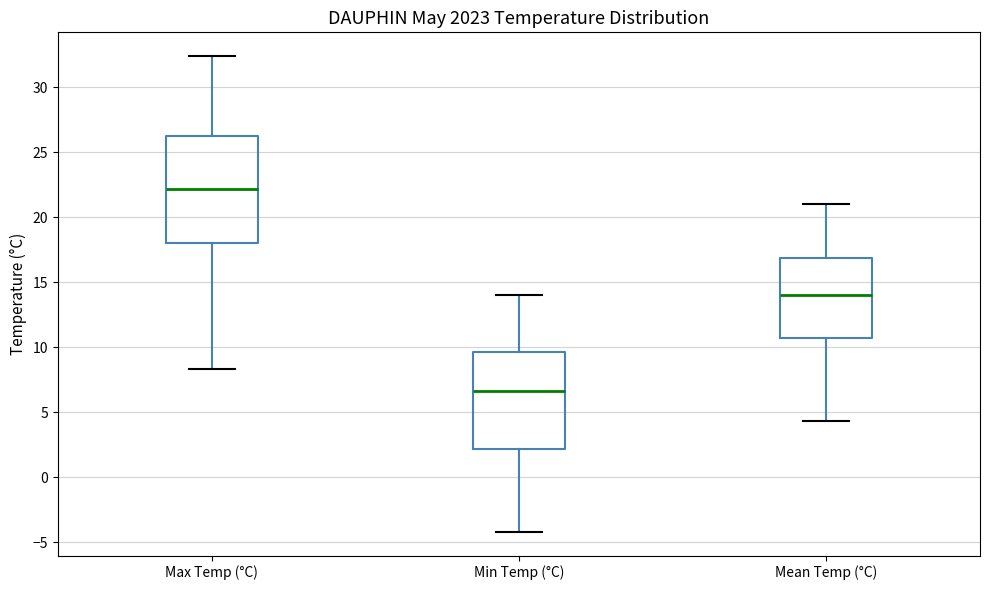

Reading left to right, read every box against the y-axis: the position of its median line, the range the box covers, and the ends of its whiskers. The values are not printed on the chart, so give them approximately, as read against the axis.

Max Temp (°C): median 22.0, box 18.0 to 26.5, whiskers 8.5 to 32.5
Min Temp (°C): median 6.5, box 2.0 to 9.5, whiskers -4.0 to 14.0
Mean Temp (°C): median 14.0, box 10.5 to 17.0, whiskers 4.5 to 21.0